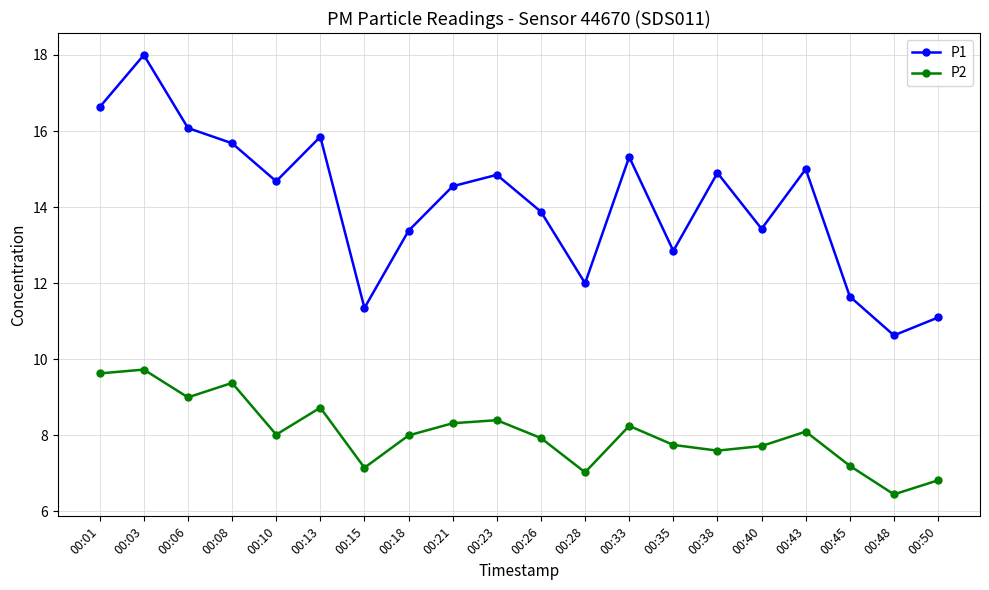

Is the value of P2 at 00:08 greater than the value of P1 at 00:38?

No